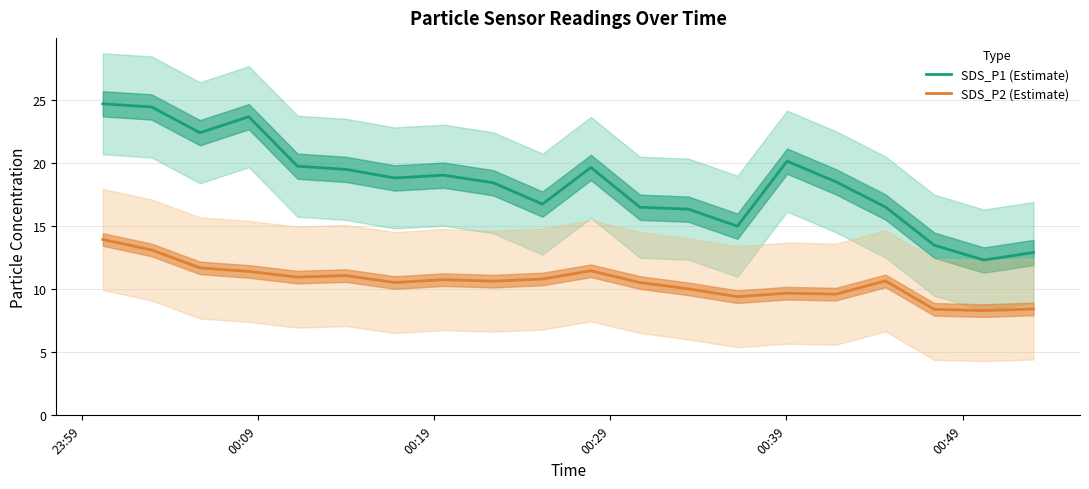

True or false: SDS_P1 (Estimate) and SDS_P2 (Estimate) cross at least once.

False